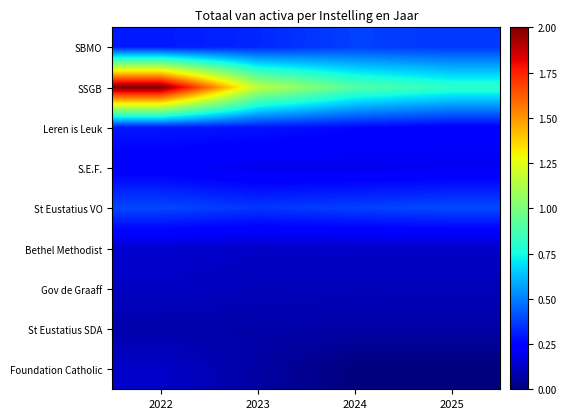

Which series has the widest spread of values?

SSGB